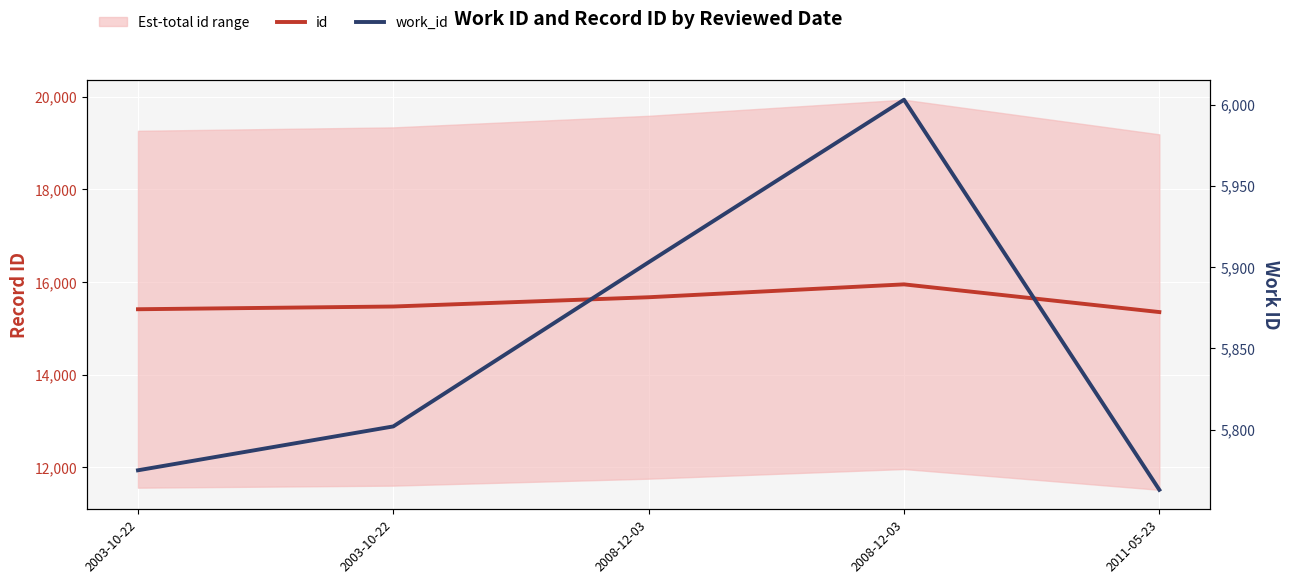

What is the minimum value shown in the chart?

5763